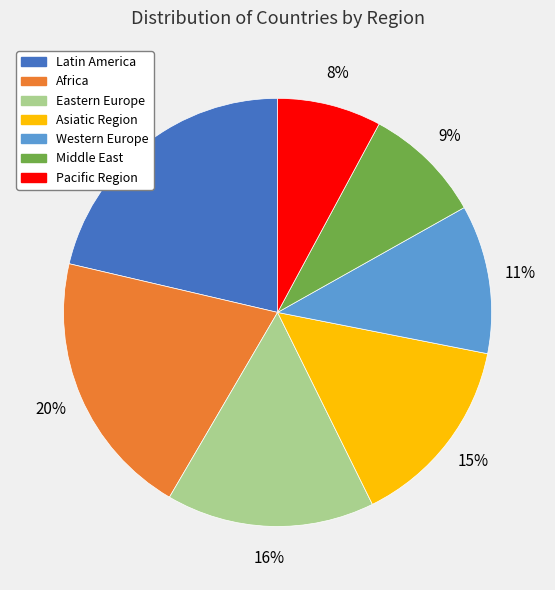

To the nearest percent, what is the combined percentage of Pacific Region and Western Europe?

19%